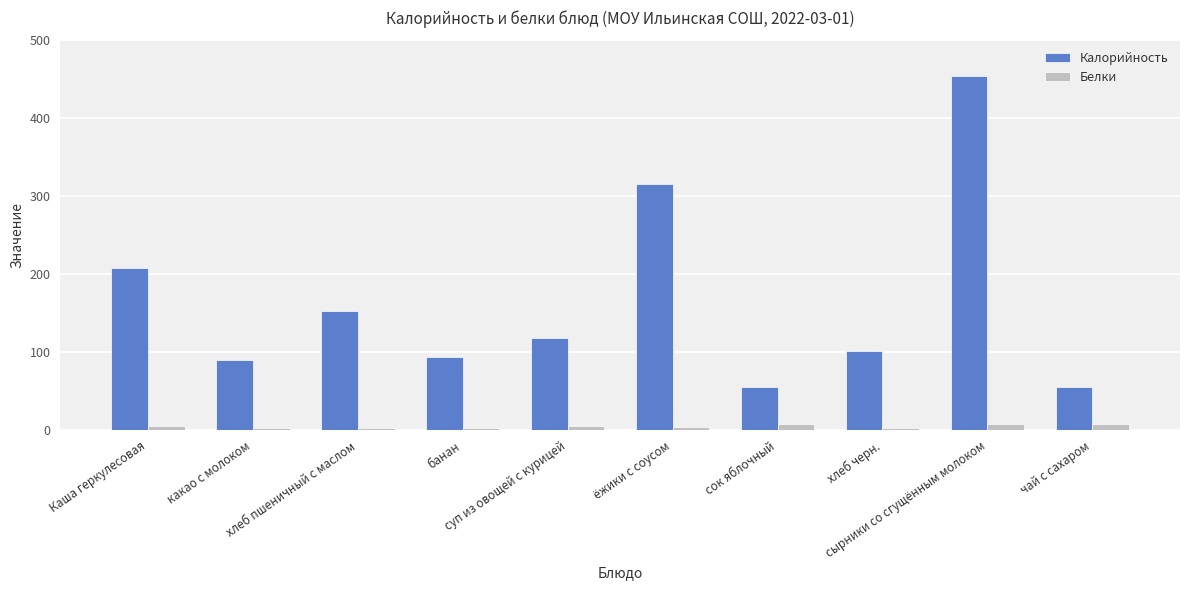

What is the spread (max minus min) of values at Каша геркулесовая?

203.0